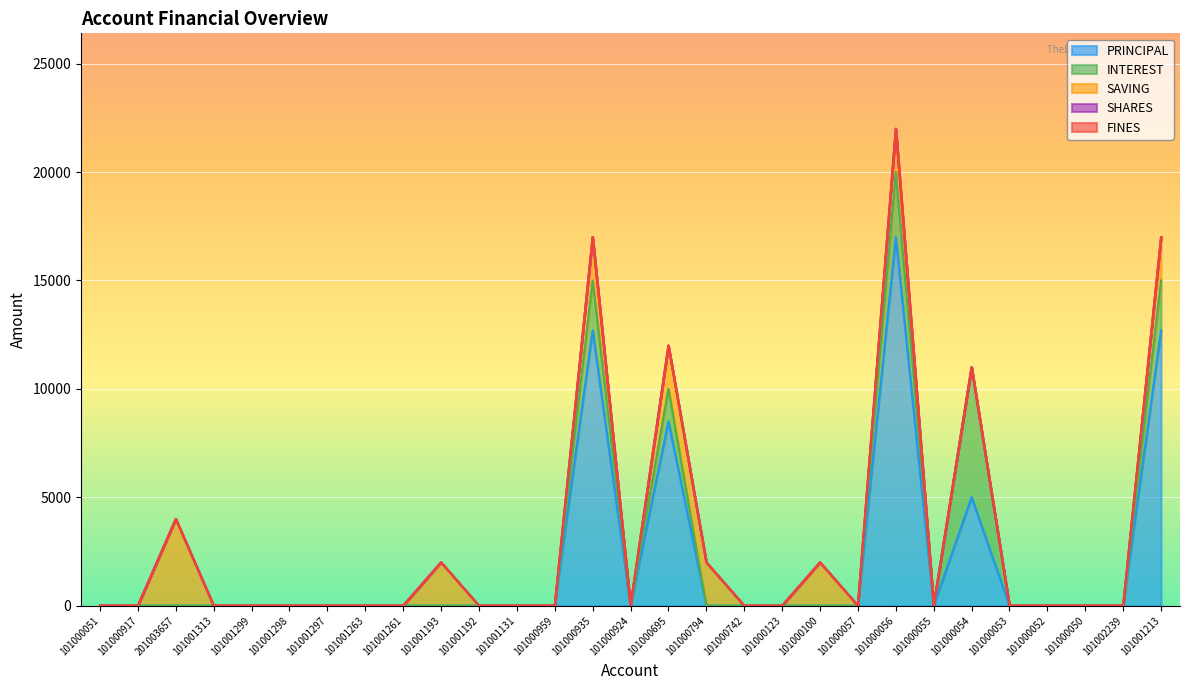

What is the maximum value shown in the chart?

17000